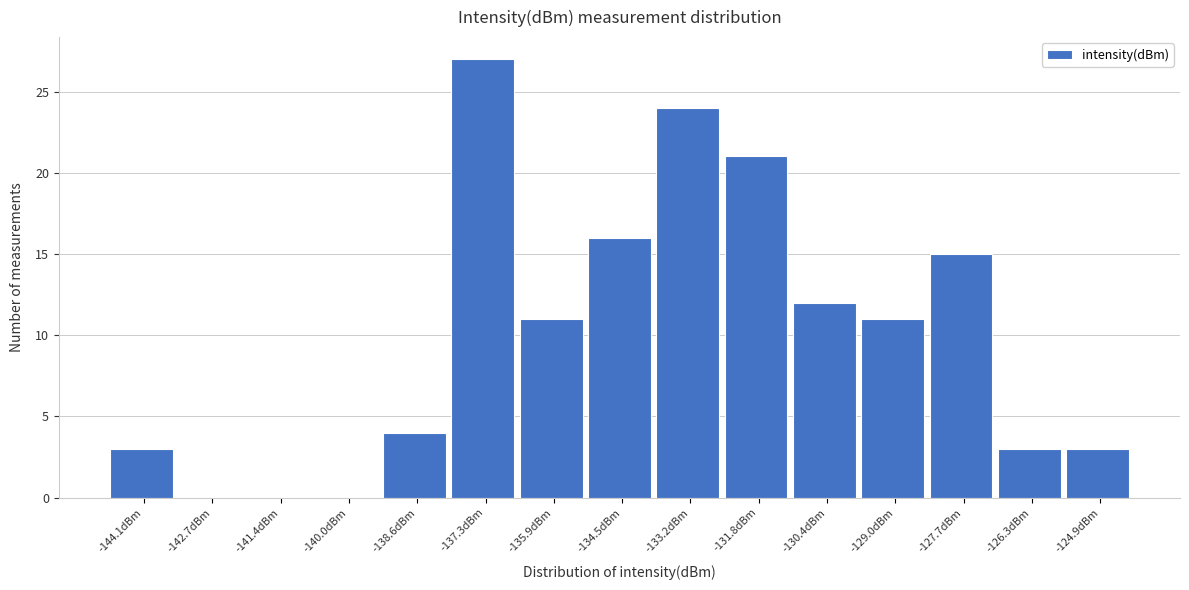

Reading right to left, what are all the values shown in this chart?

-124.9dBm=3	-126.3dBm=3	-127.7dBm=15	-129.0dBm=11	-130.4dBm=12	-131.8dBm=21	-133.2dBm=24	-134.5dBm=16	-135.9dBm=11	-137.3dBm=27	-138.6dBm=4	-140.0dBm=0	-141.4dBm=0	-142.7dBm=0	-144.1dBm=3